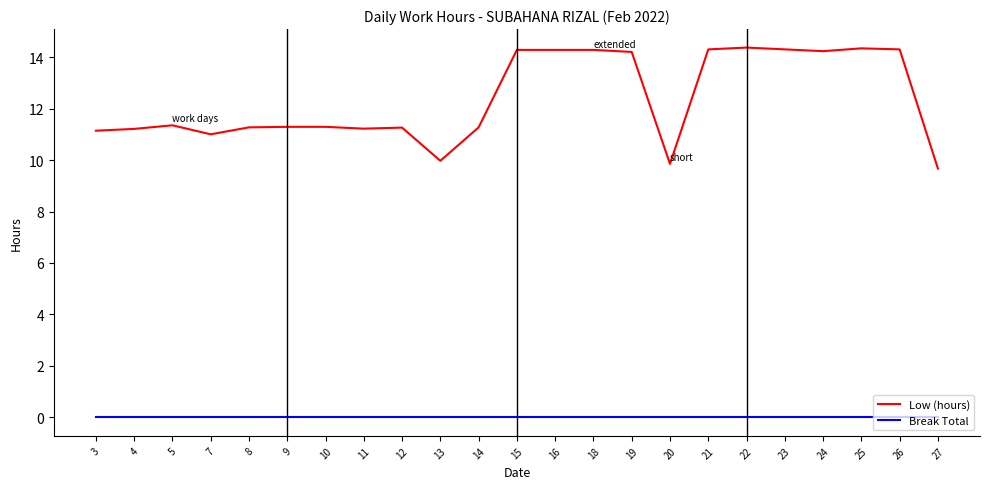

Does the chart display data point markers on the line(s)?

No